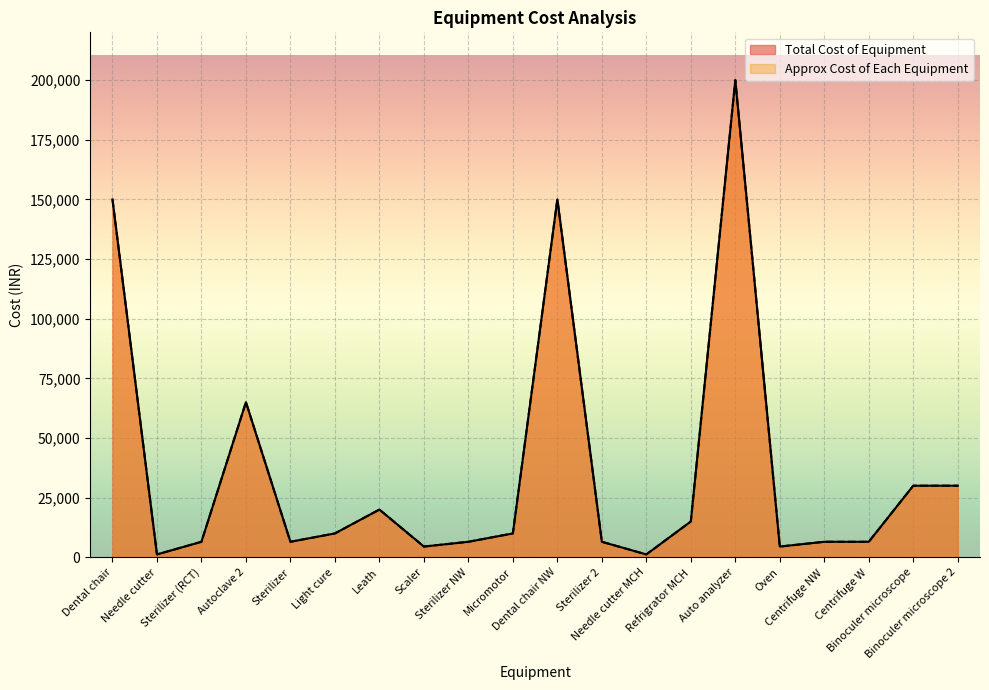

What is the lowest value of the Approx Cost of Each Equipment series?

1200